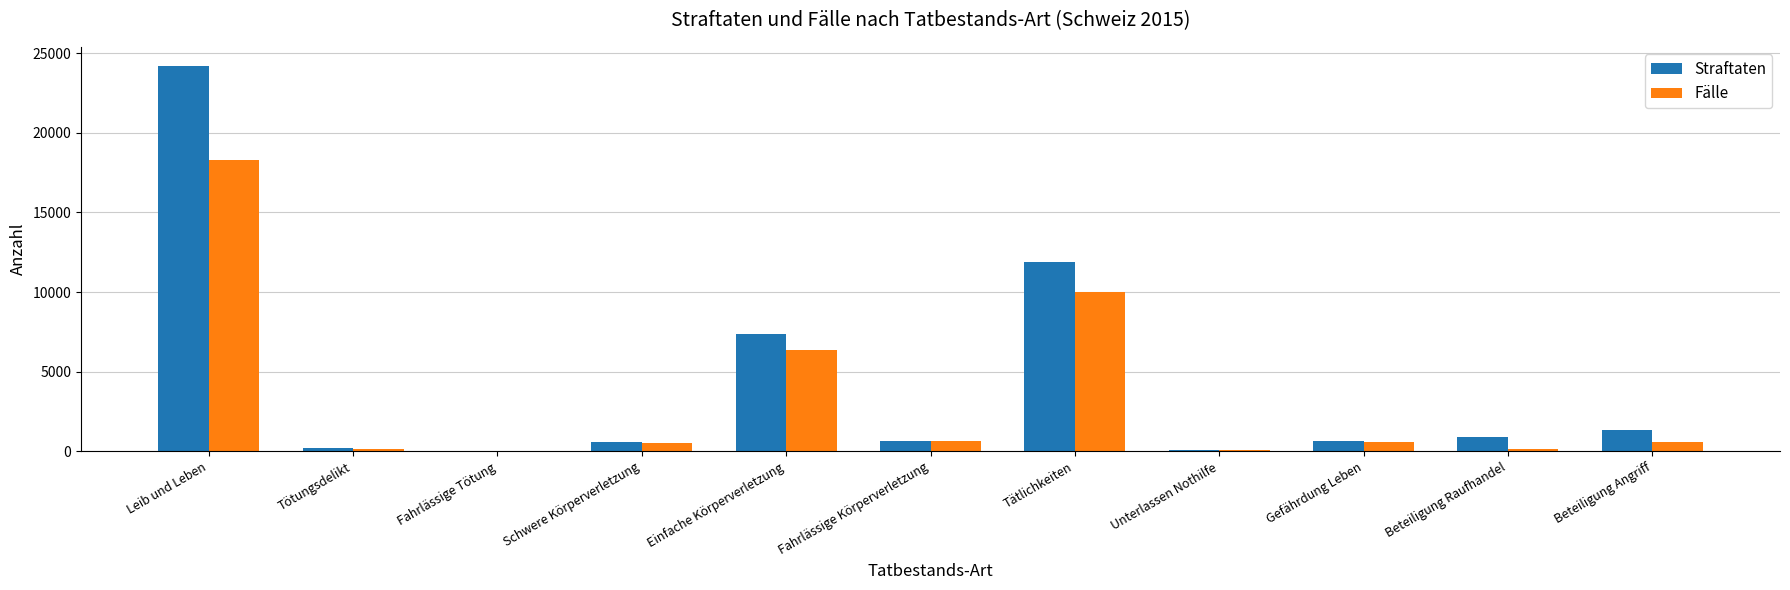

Is the value of Fälle at Tätlichkeiten greater than the value of Straftaten at Tötungsdelikt?

Yes